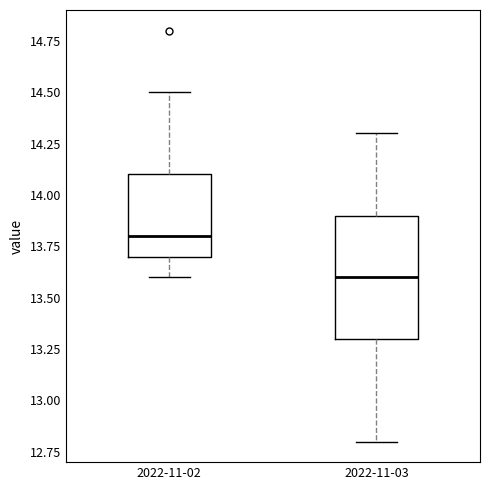

Reading left to right, read every box against the y-axis: the position of its median line, the range the box covers, and the ends of its whiskers. The values are not printed on the chart, so give them approximately, as read against the axis.

2022-11-02: median 13.8, box 13.7 to 14.1, whiskers 13.6 to 14.5
2022-11-03: median 13.6, box 13.3 to 13.9, whiskers 12.8 to 14.3